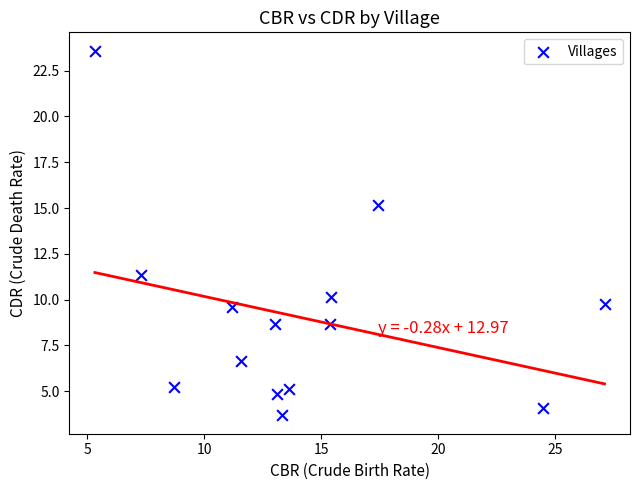

What is the range of X values (max minus min)?

21.8